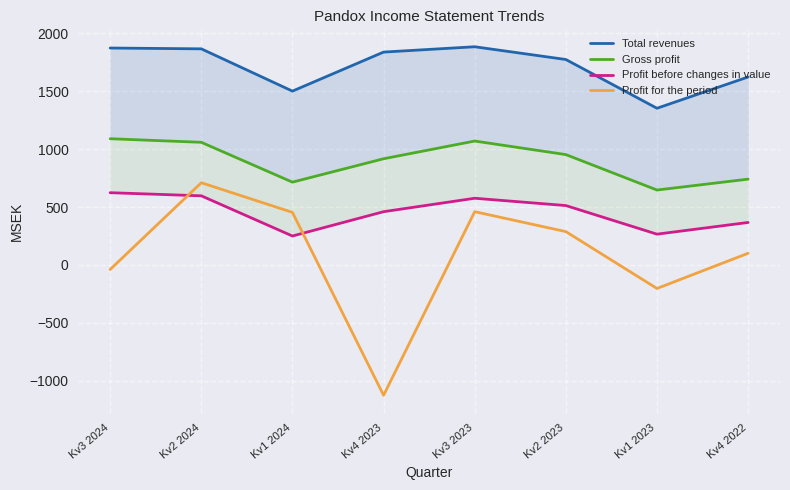

What is the value of the Profit for the period point at the 2nd from the left?

710